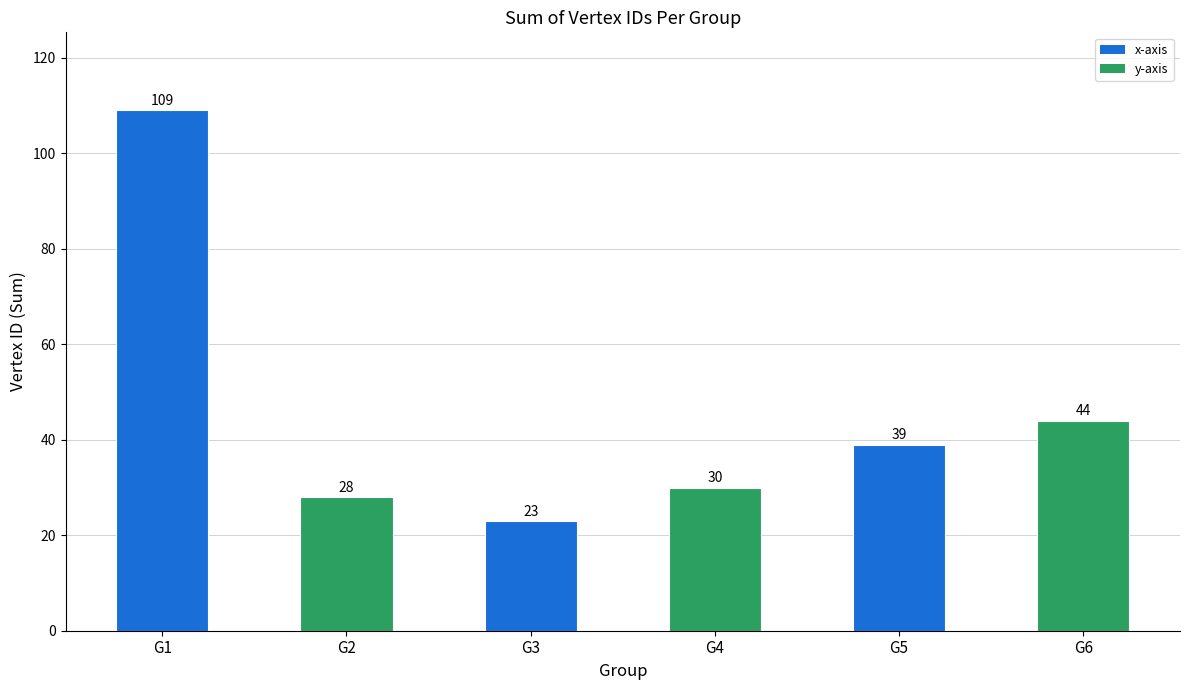

Reading left to right, what are all the values shown in this chart?

G1=109	G2=28	G3=23	G4=30	G5=39	G6=44